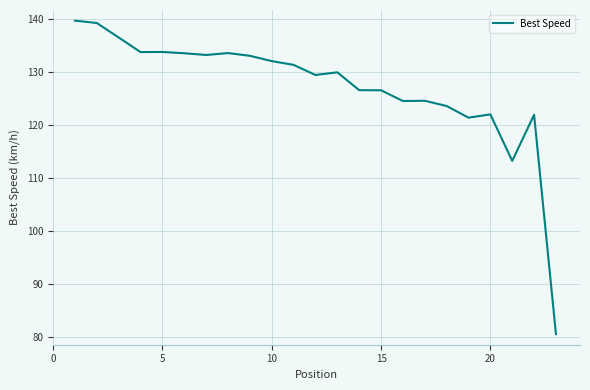

What is the difference between the maximum and minimum values?

59.0